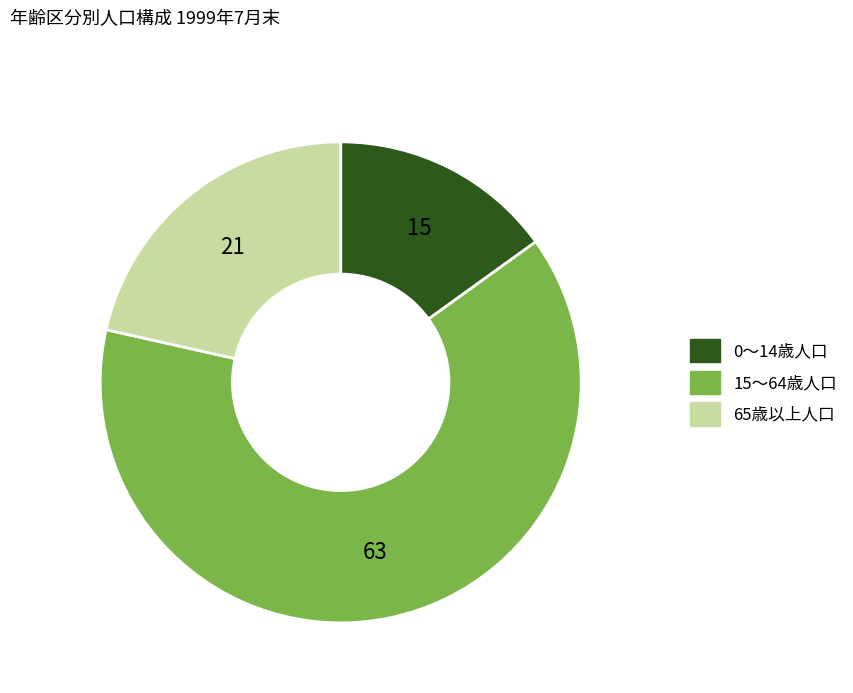

Which has a higher value, 15～64歳人口 or 0～14歳人口?

15～64歳人口